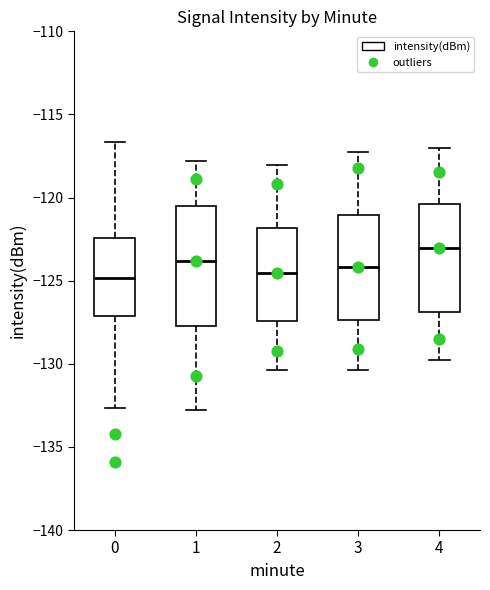

Reading left to right, transcribe this box plot: for each box, give where its median line is, the range the box spans, and where its two whiskers end, as read against the y-axis. The values are not printed on the chart, so give them approximately, as read against the axis.

0: median -125.0, box -127.0 to -122.5, whiskers -132.5 to -116.5
1: median -124.0, box -128.0 to -120.5, whiskers -133.0 to -118.0
2: median -124.5, box -127.5 to -122.0, whiskers -130.5 to -118.0
3: median -124.0, box -127.5 to -121.0, whiskers -130.5 to -117.0
4: median -123.0, box -127.0 to -120.5, whiskers -130.0 to -117.0